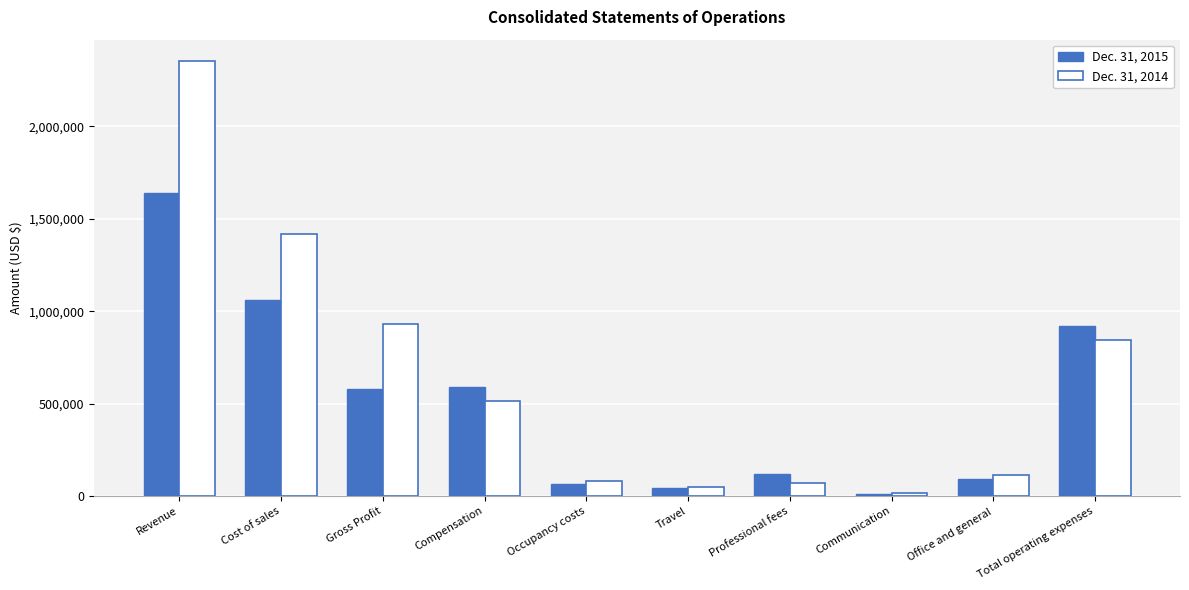

The Dec. 31, 2015 series shows 920974 at Total operating expenses. True or false?

True